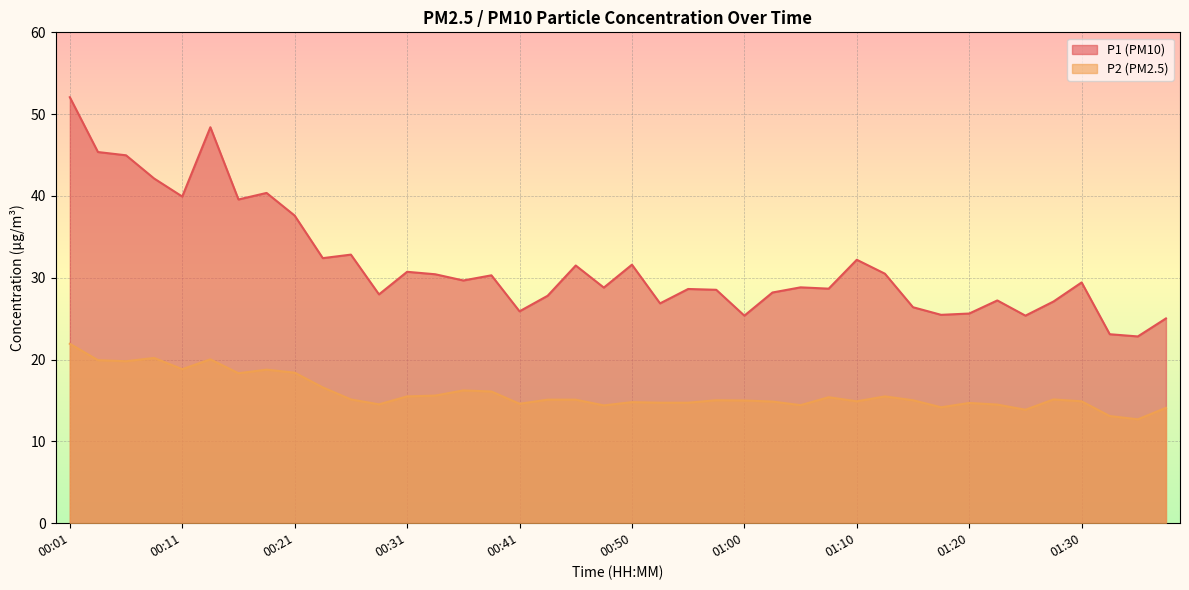

At 00:58, list the series in order from largest to smallest.

P1, P2